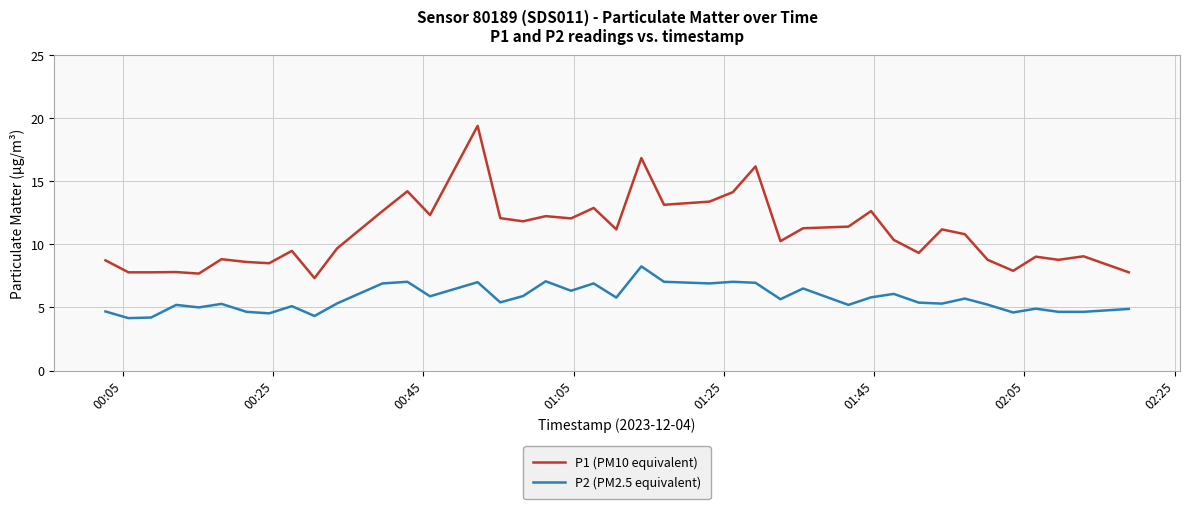

Which series has the widest spread of values?

P1 (PM10 equivalent)